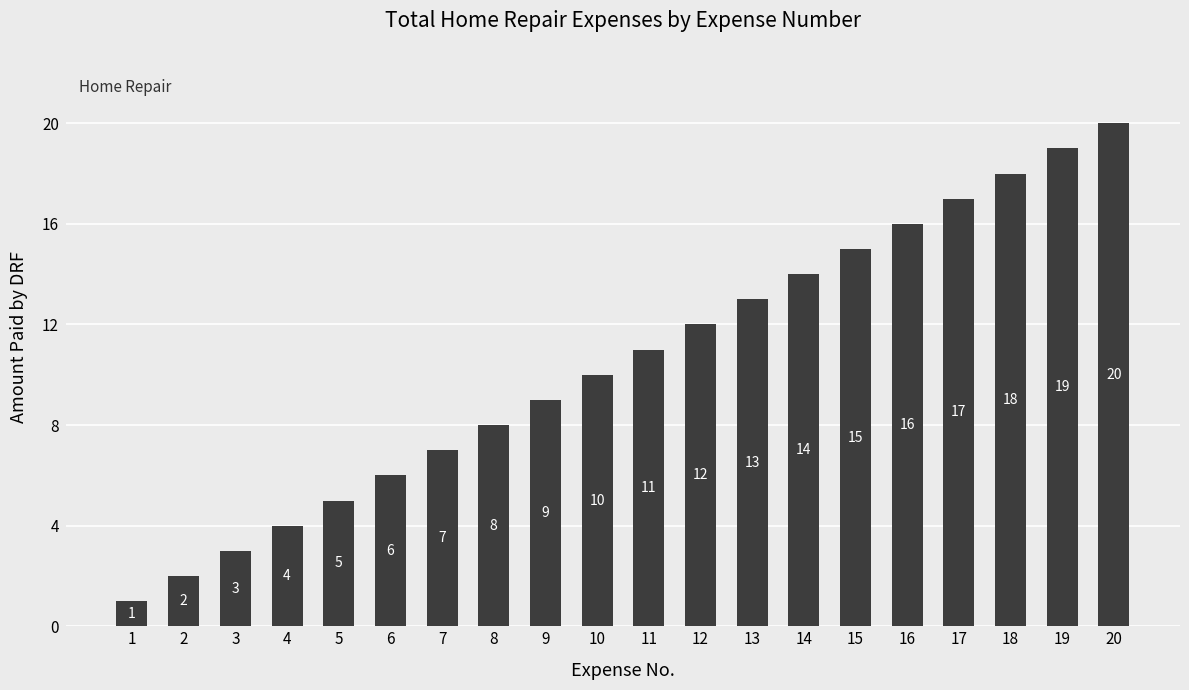

List the labels in order of value, largest first.

20, 19, 18, 17, 16, 15, 14, 13, 12, 11, 10, 9, 8, 7, 6, 5, 4, 3, 2, 1